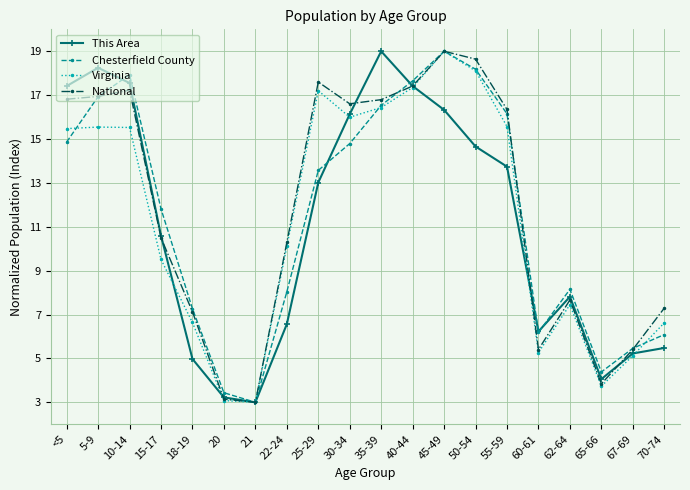

What is the label of the 12th point from the left?

40-44